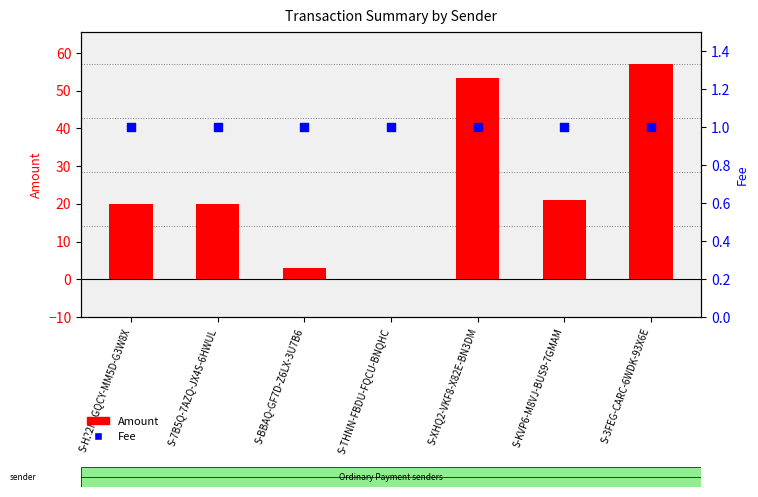

Which series has the widest spread of Y values?

Amount